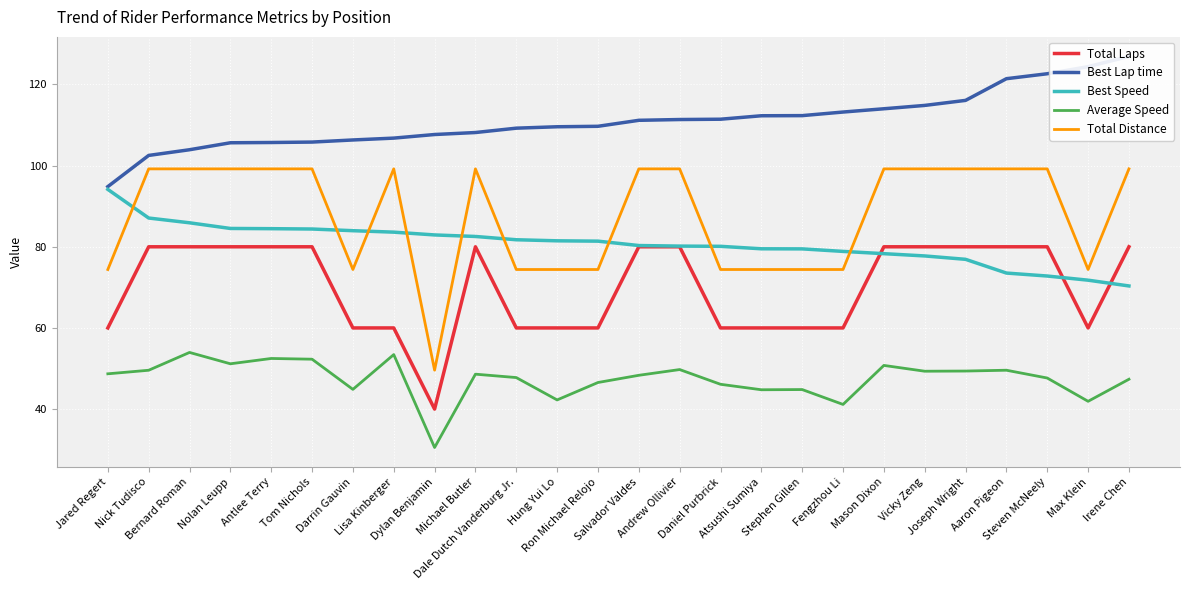

Rank the series at Vicky Zeng from highest to lowest value.

Best Lap time, Total Distance, Total Laps, Best Speed, Average Speed